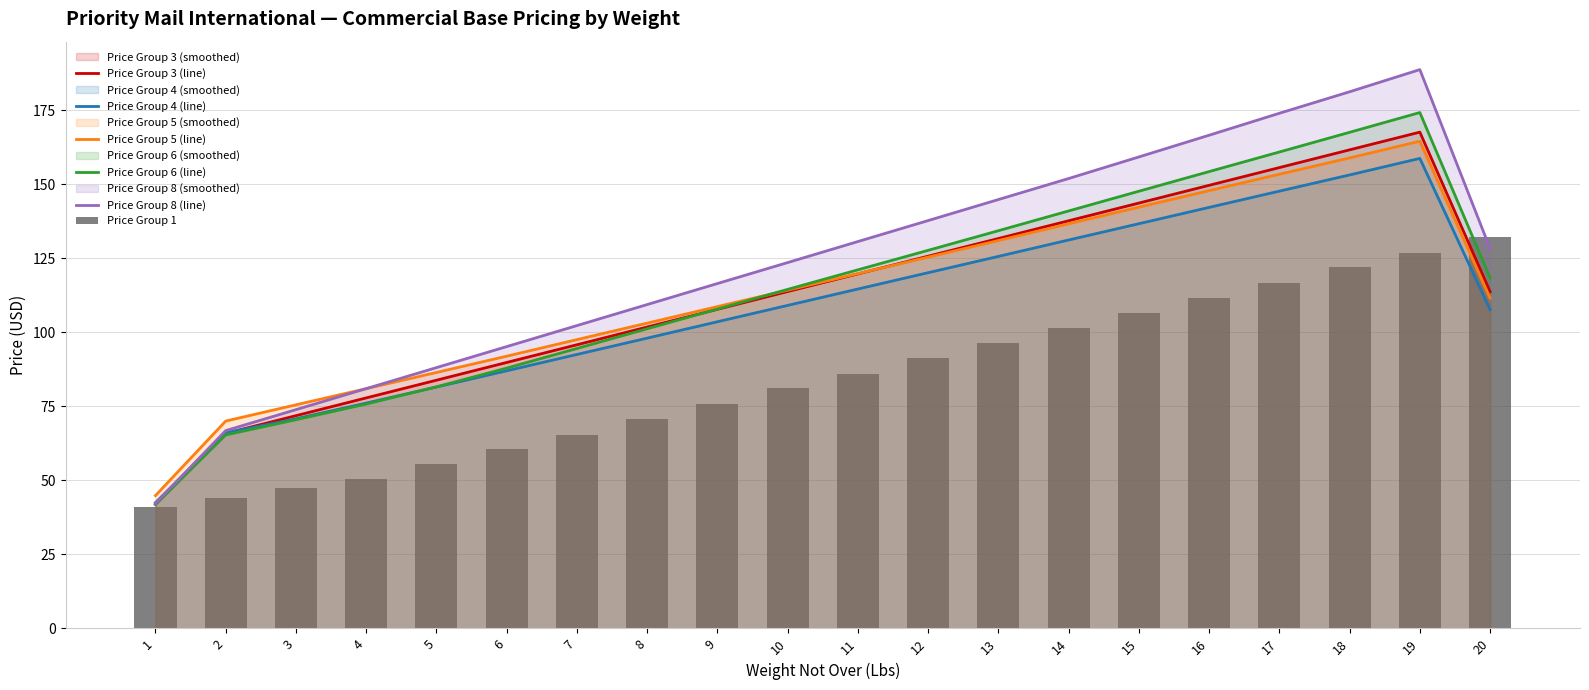

Count the number of data series in this chart.

6